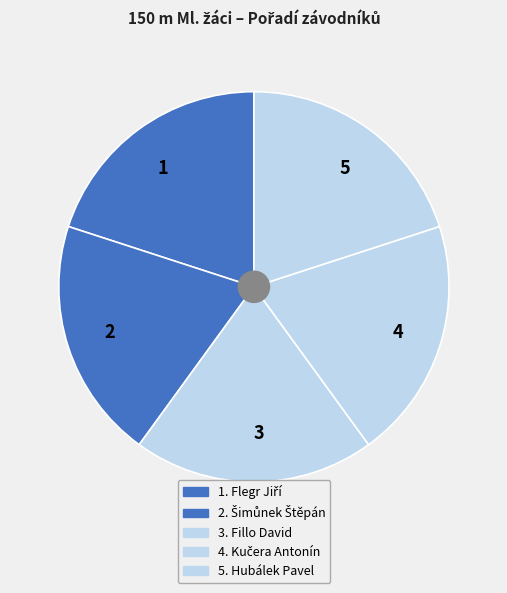

How many slices are in this pie chart?

5